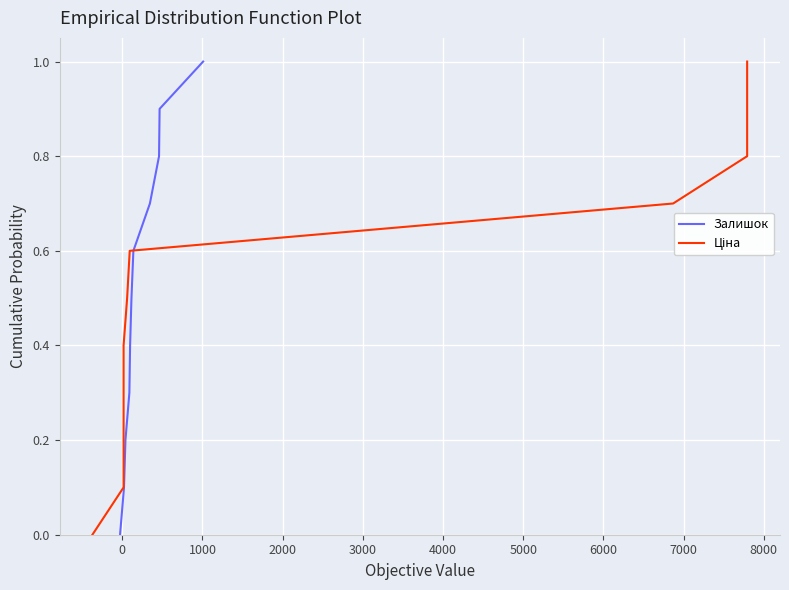

What is the highest value of the Залишок series?

1.0